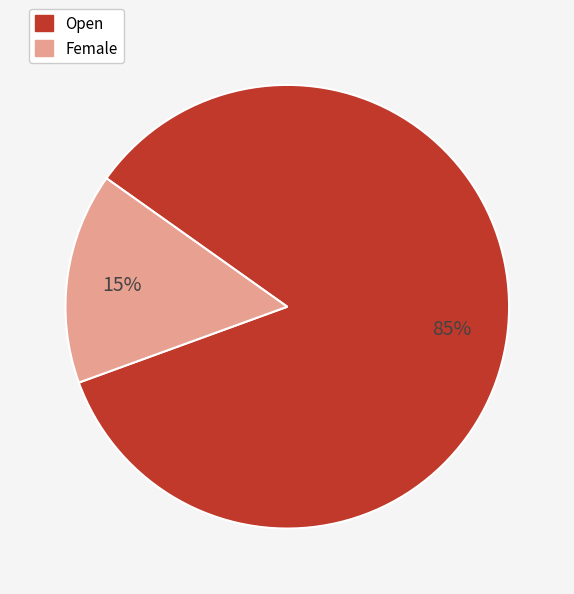

Between Open and Female, which is larger?

Open